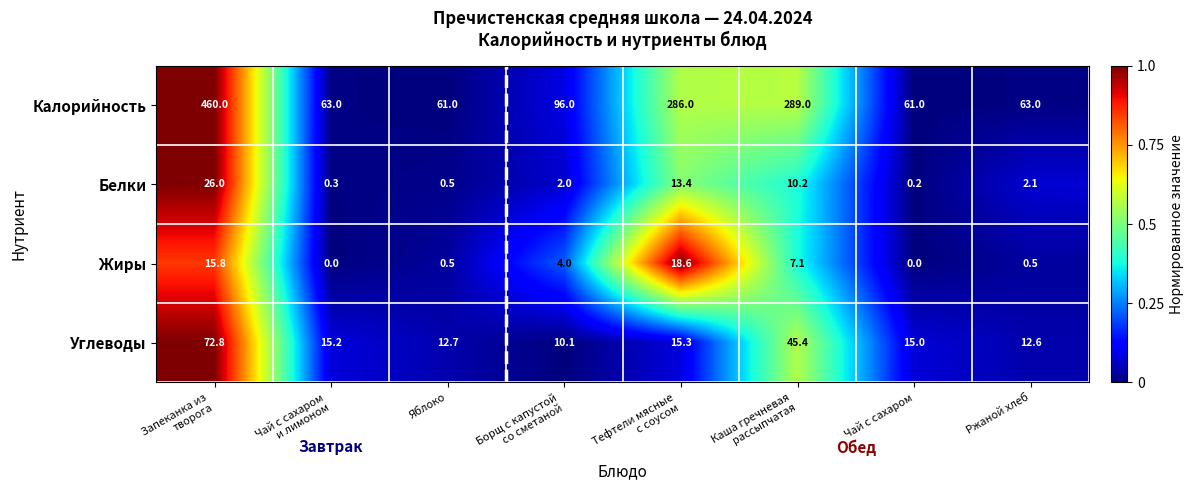

What is the difference between the maximum and minimum values in the Калорийность series?

399.0